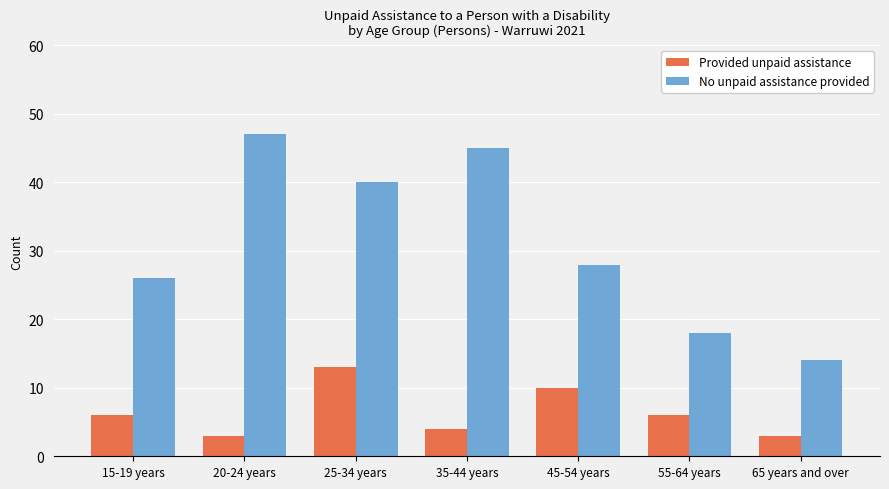

How many series are shown in this chart?

2